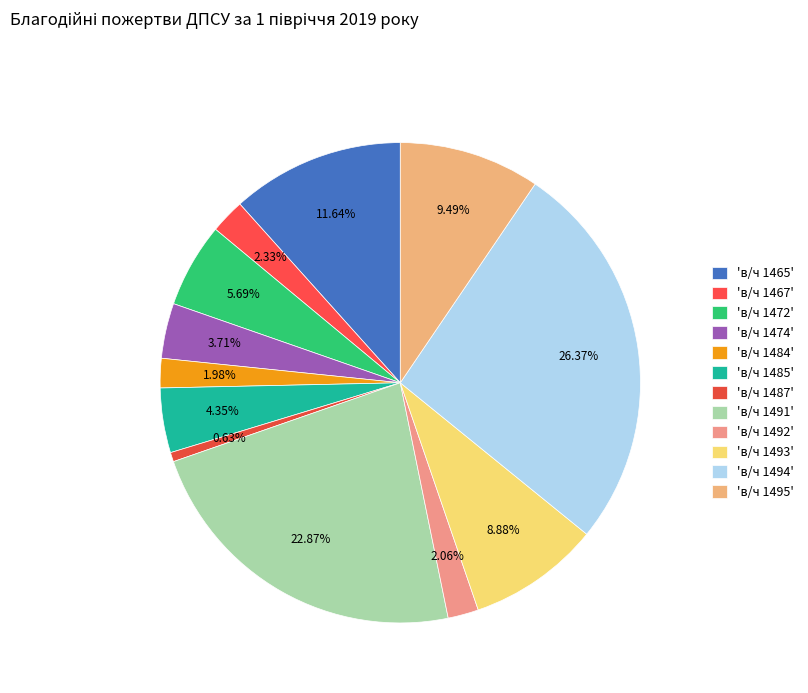

How many slices are in this pie chart?

12